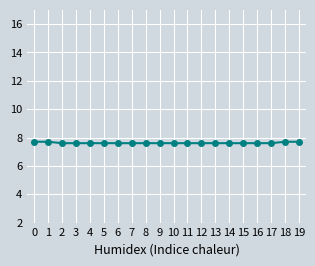

What is the greatest value displayed?

7.7